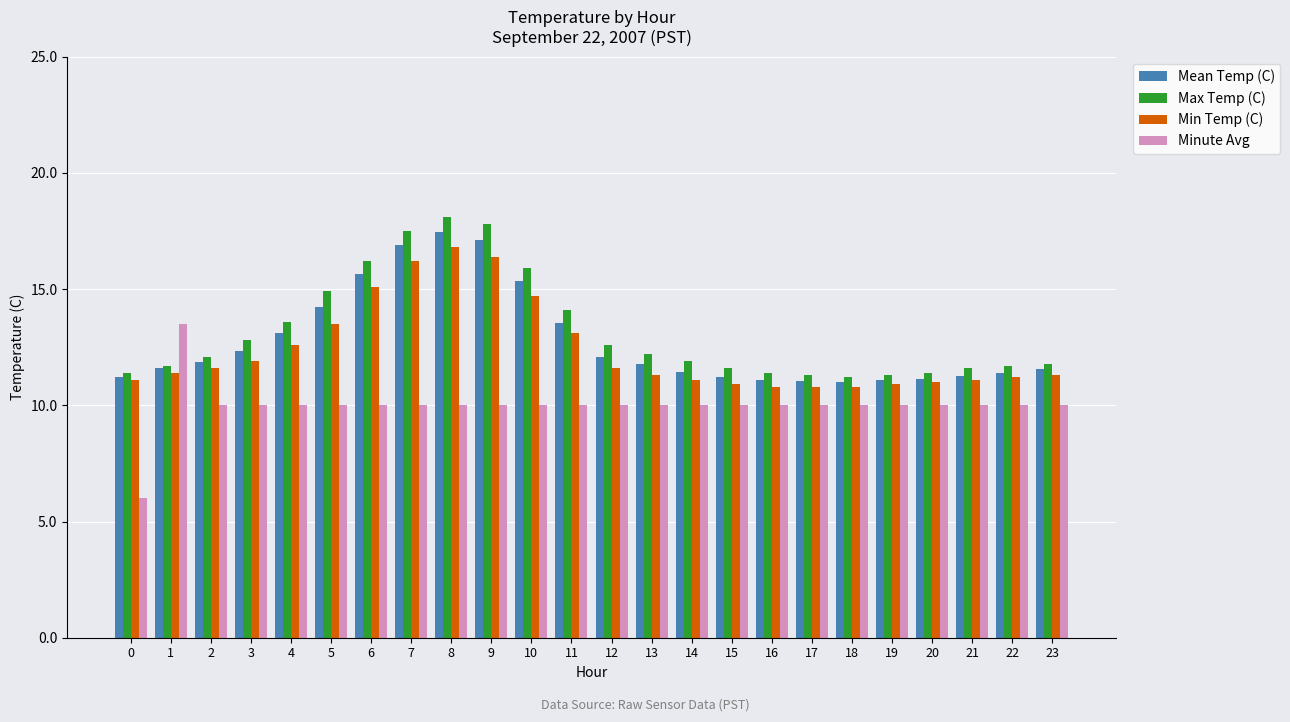

What is the spread (max minus min) of values at 7?

7.5